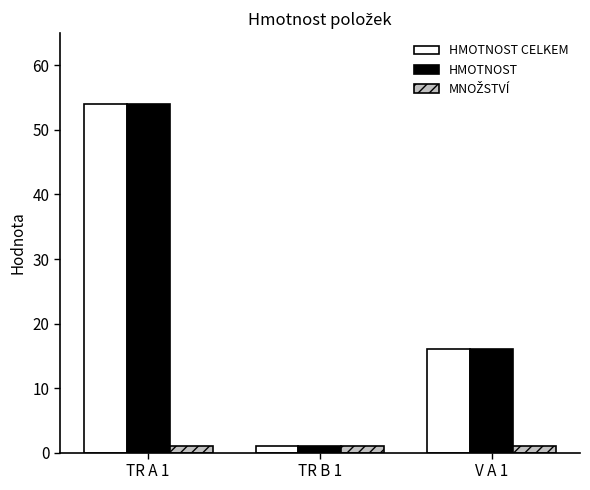

True or false: HMOTNOST CELKEM has a value of 54.0 at TR A 1.

True